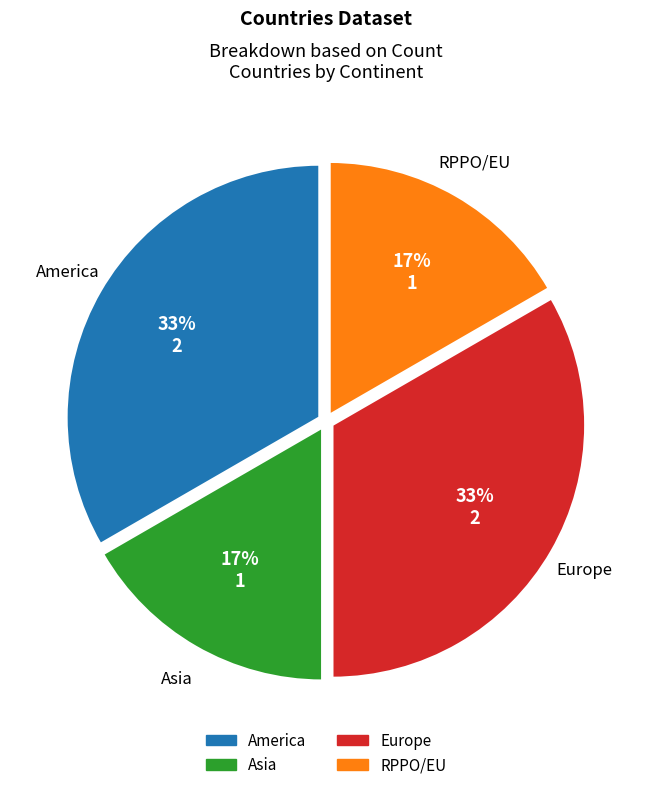

What is the ratio of the value at Asia to the value at Europe?

0.5